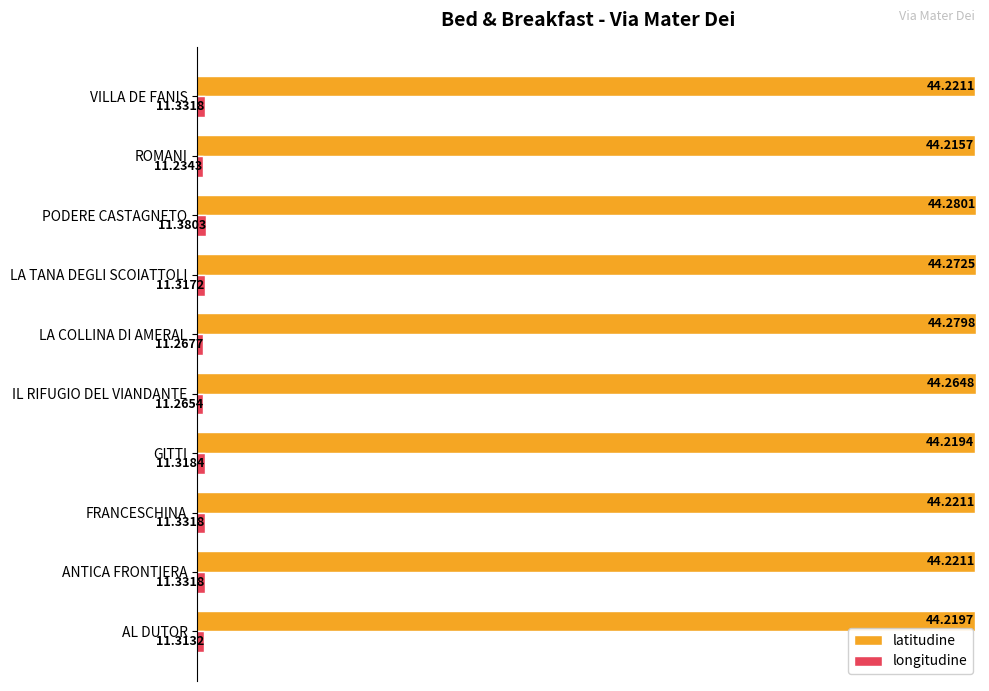

What is the average value of the latitudine series?

44.2